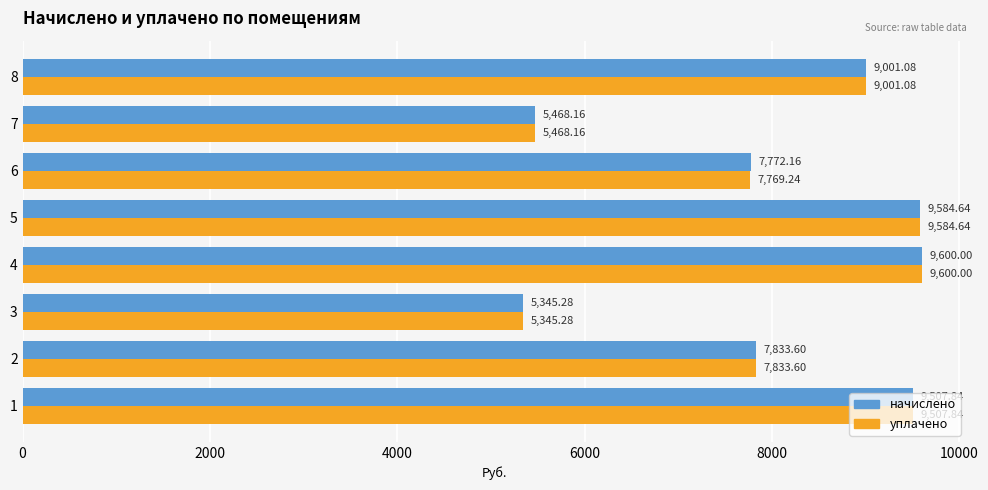

At which label is начислено closest to 7472?

6